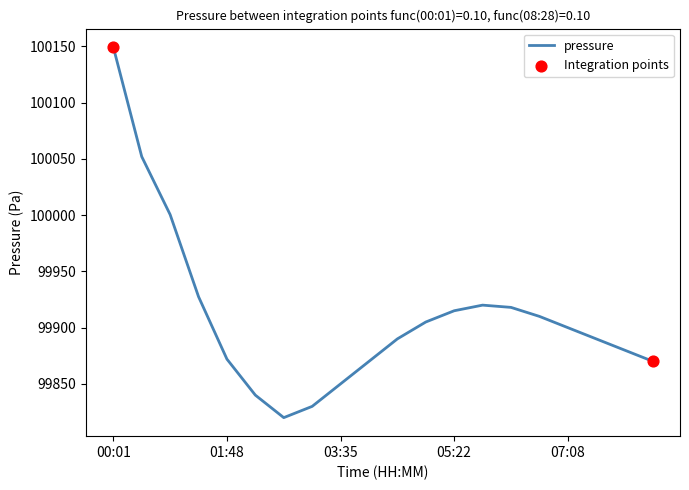

What is the smallest value displayed?

99820.0